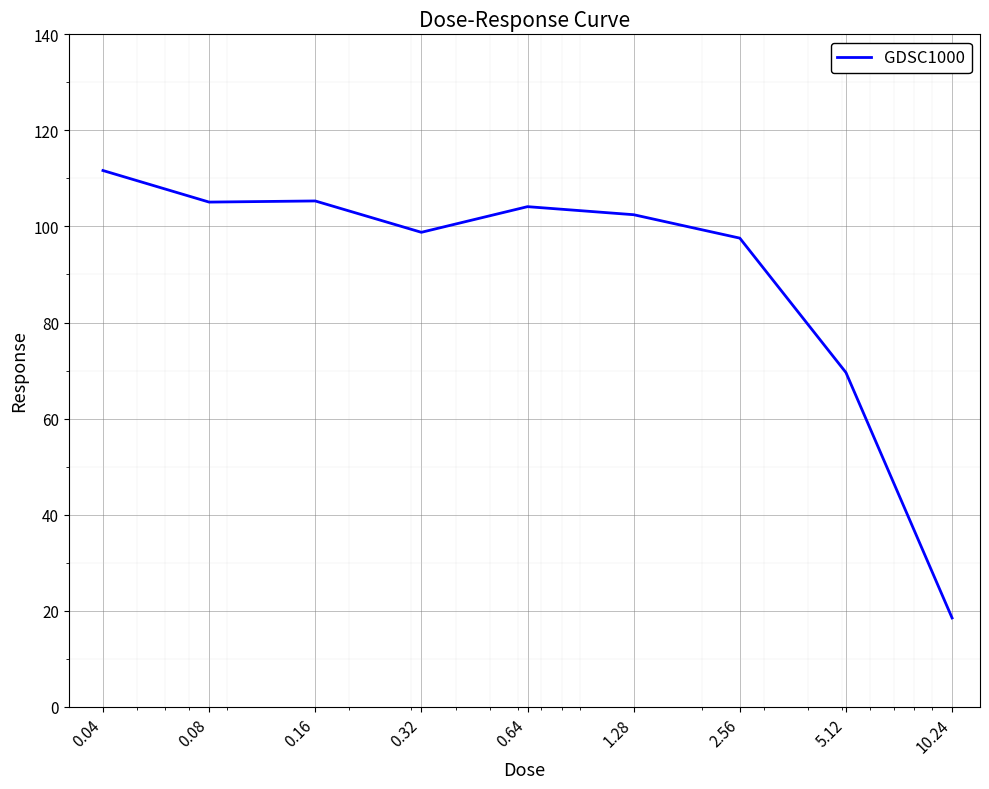

What is the maximum value shown in the chart?

111.6